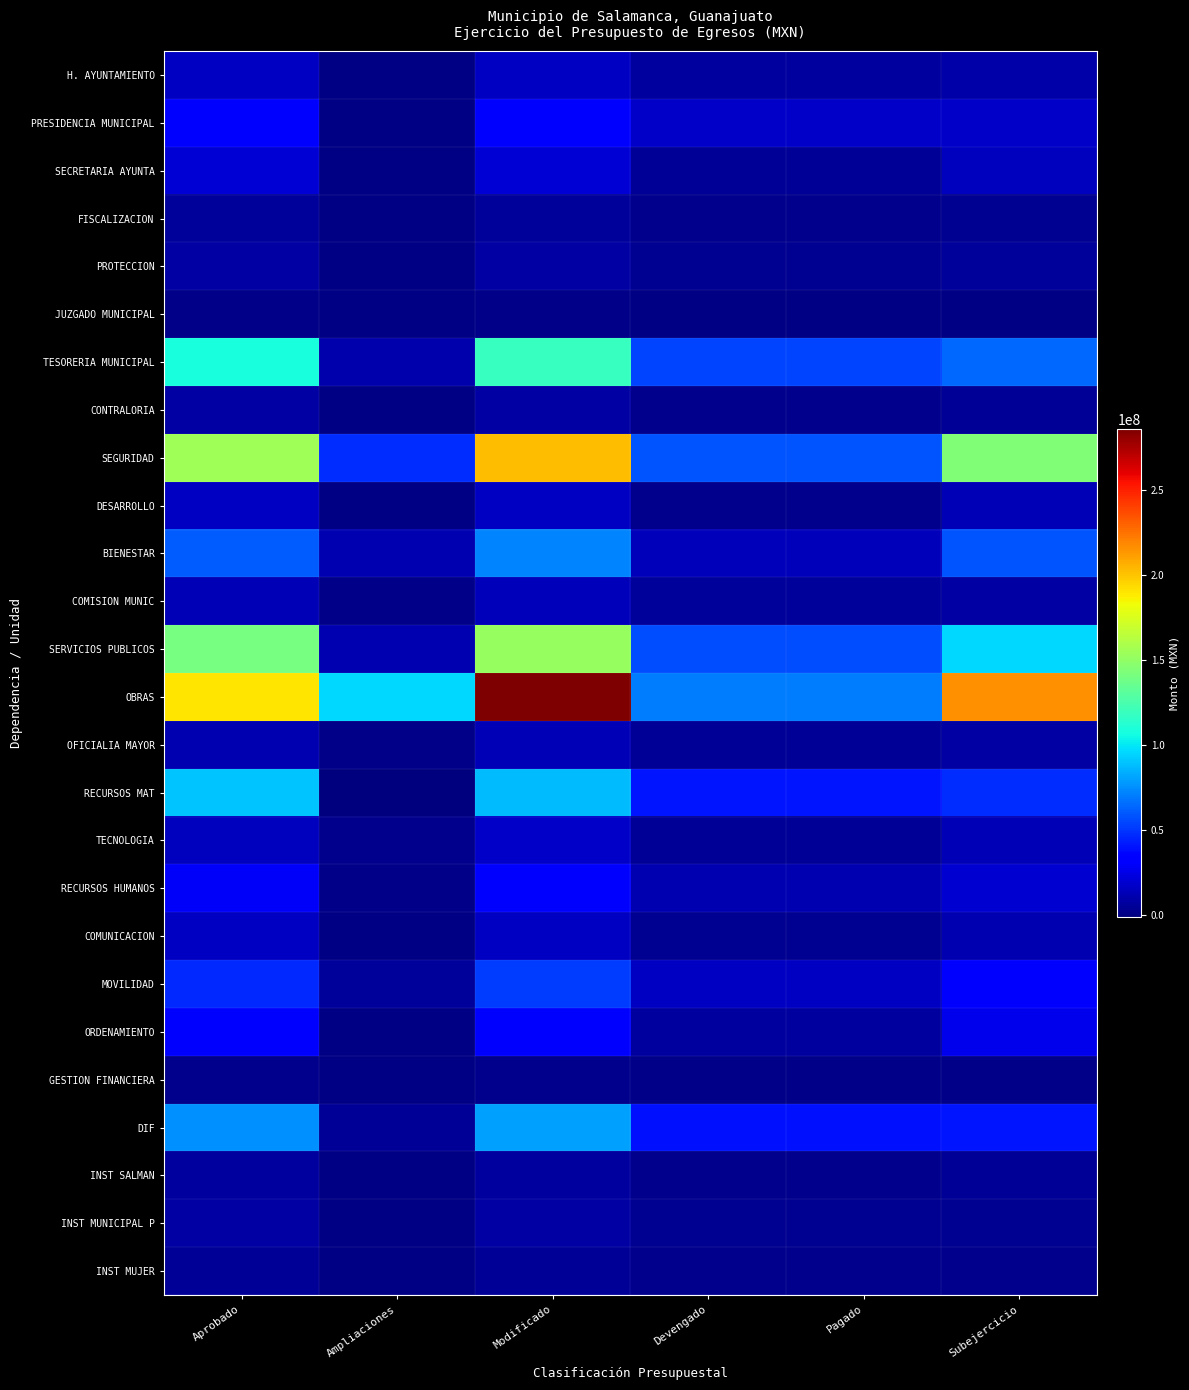

Which series has the largest total across all categories?

OBRAS